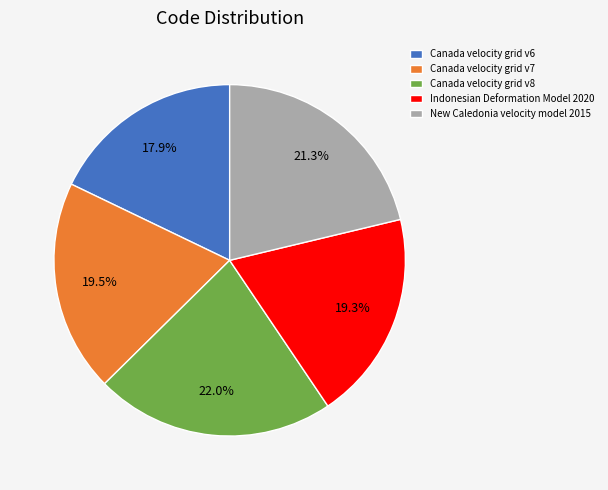

True or false: Canada velocity grid v8 accounts for 22% of the total.

True